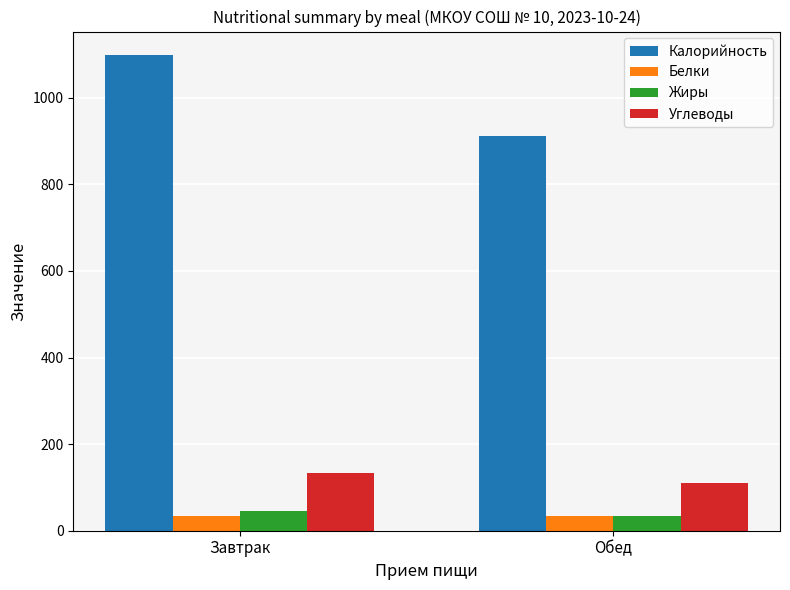

At which category is the sum across all series the highest?

Завтрак